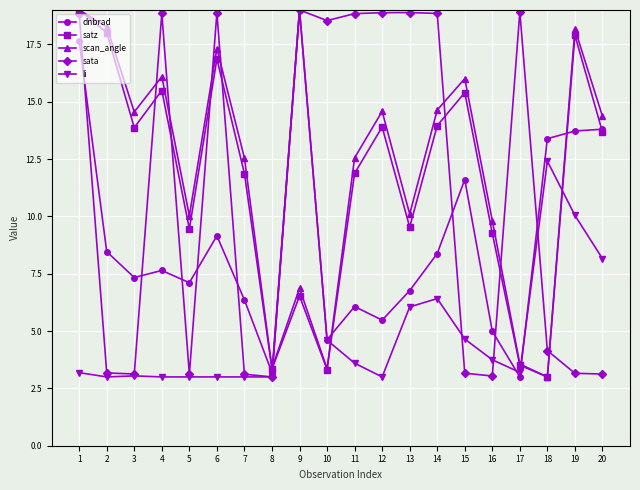

Which series changed the most between 1 and 10?

satz